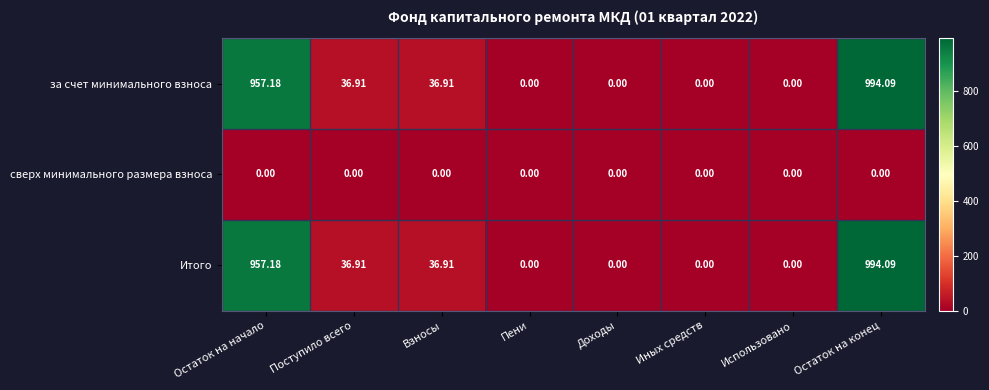

At which category does the chart reach its peak across all series?

Остаток на конец